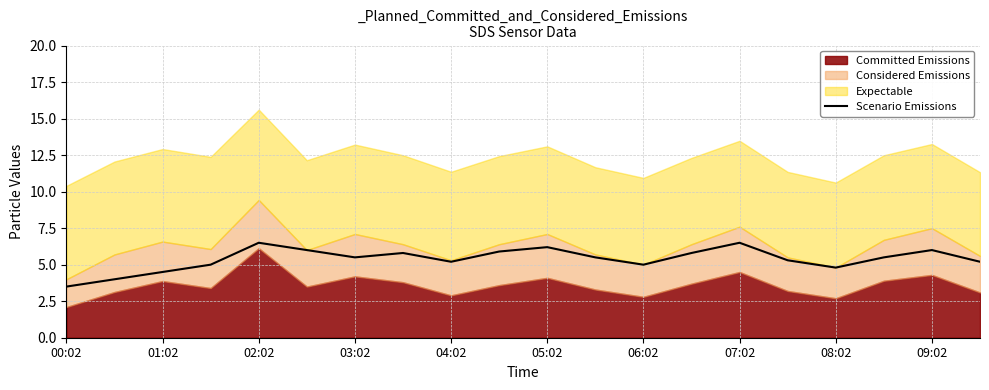

What is the highest value of the Scenario Emissions series?

6.5